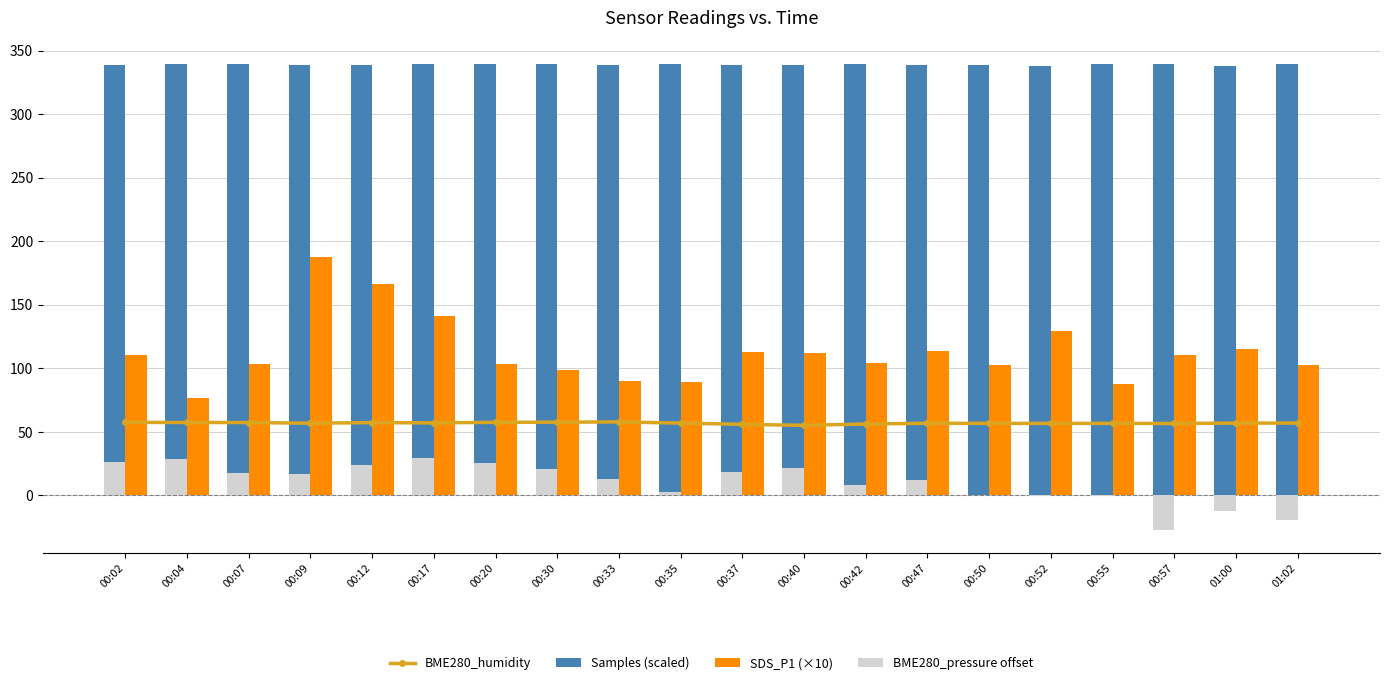

What is the sum of the BME280_pressure offset values at 00:02 and 00:07?

43.7